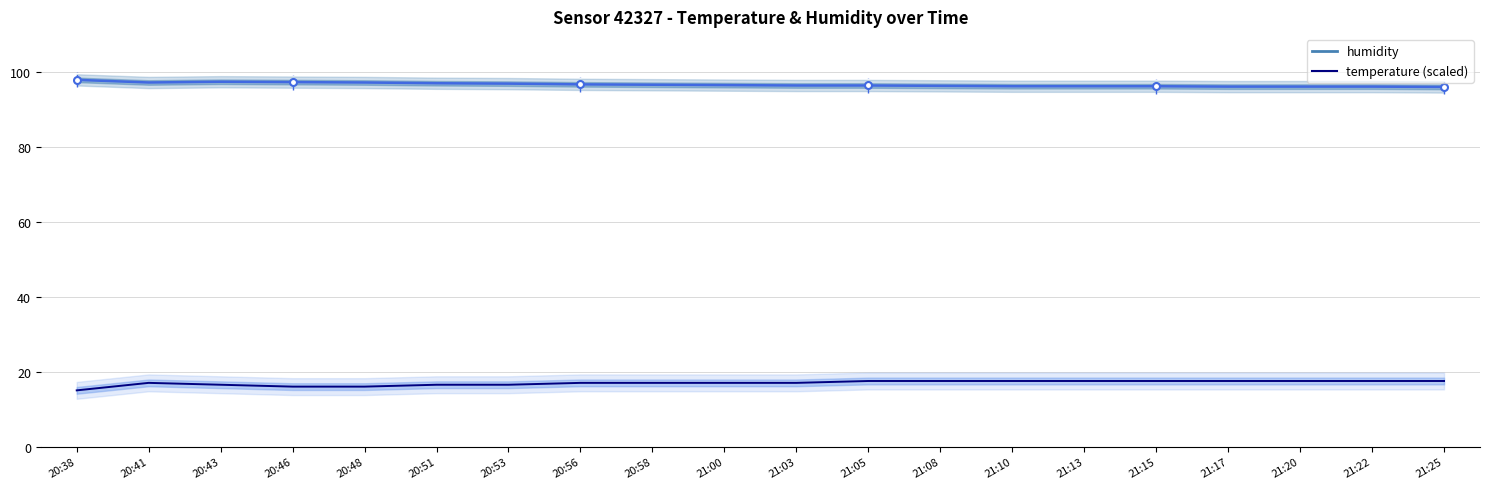

Is the value of humidity at 21:22 greater than the value of temperature at 21:13?

Yes